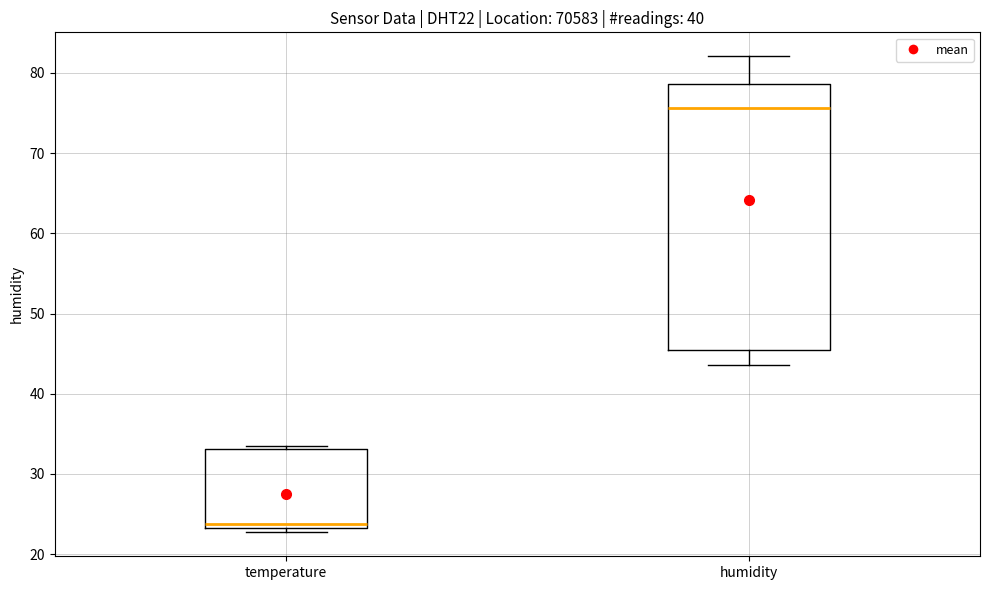

Which box is the tallest, from its lower edge to its upper edge?

humidity